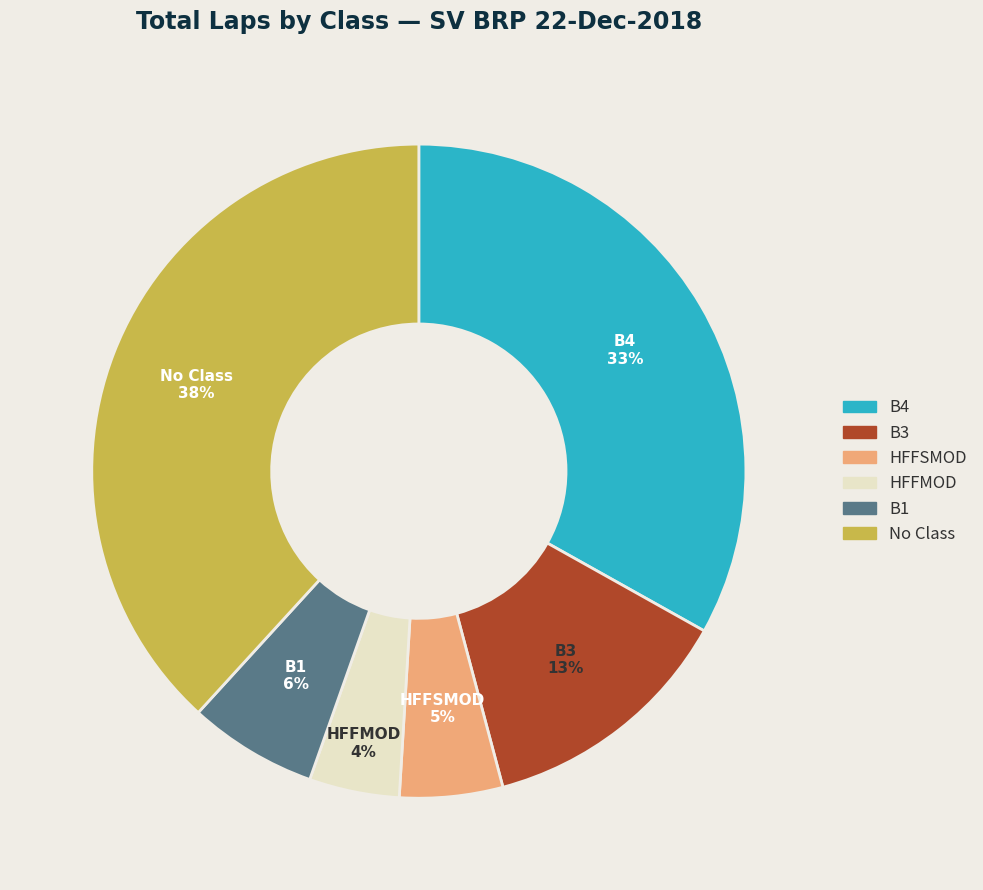

Is there any slice that represents more than half of the pie?

No